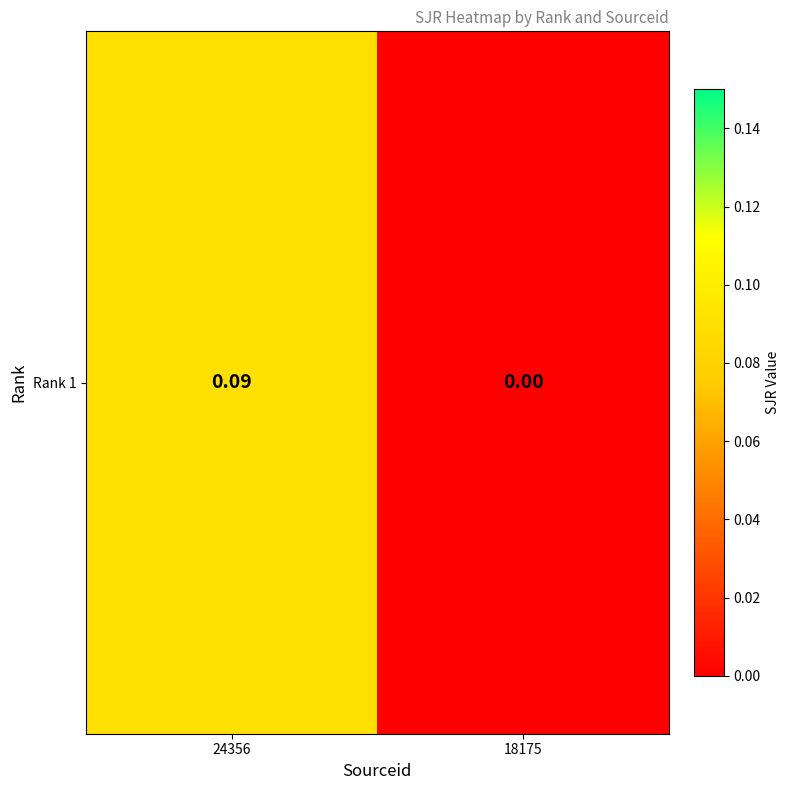

Which label corresponds to the largest value in the chart?

24356